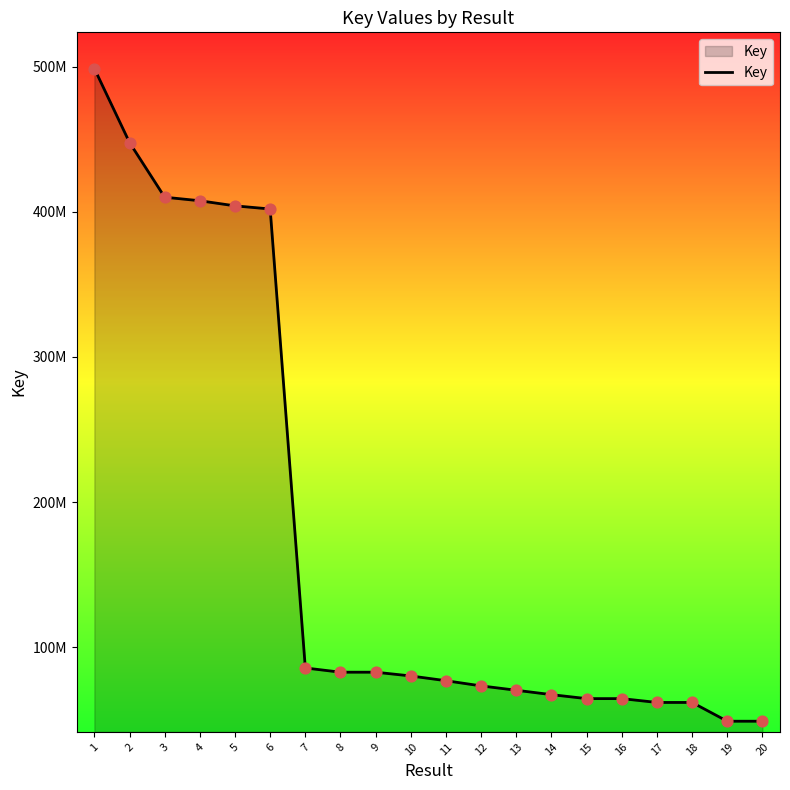

What is the change in value from 3 to 7?

-324351935